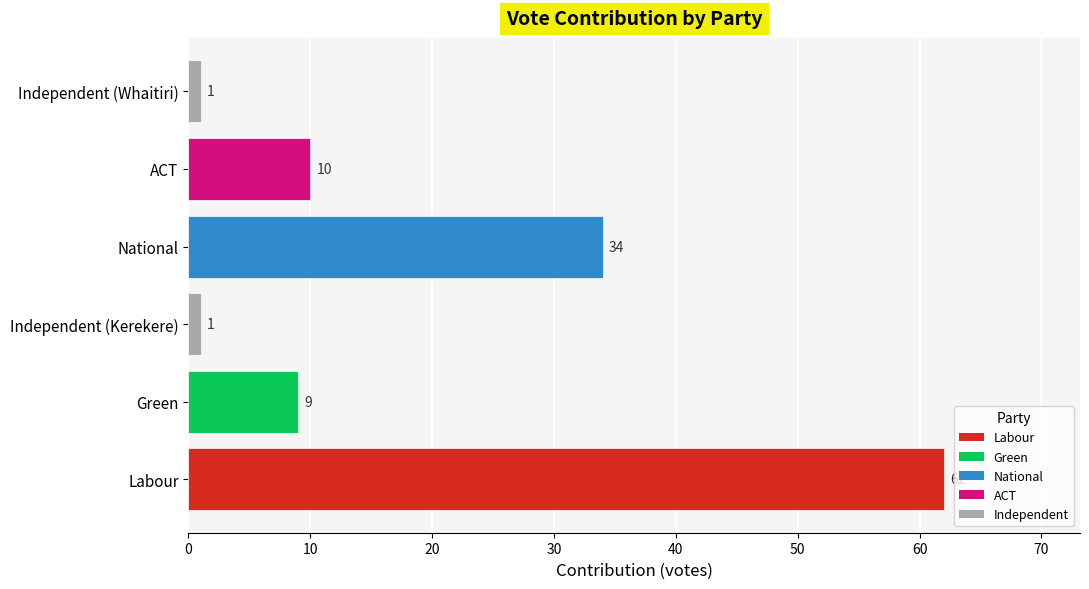

What is the minimum value shown in the chart?

1